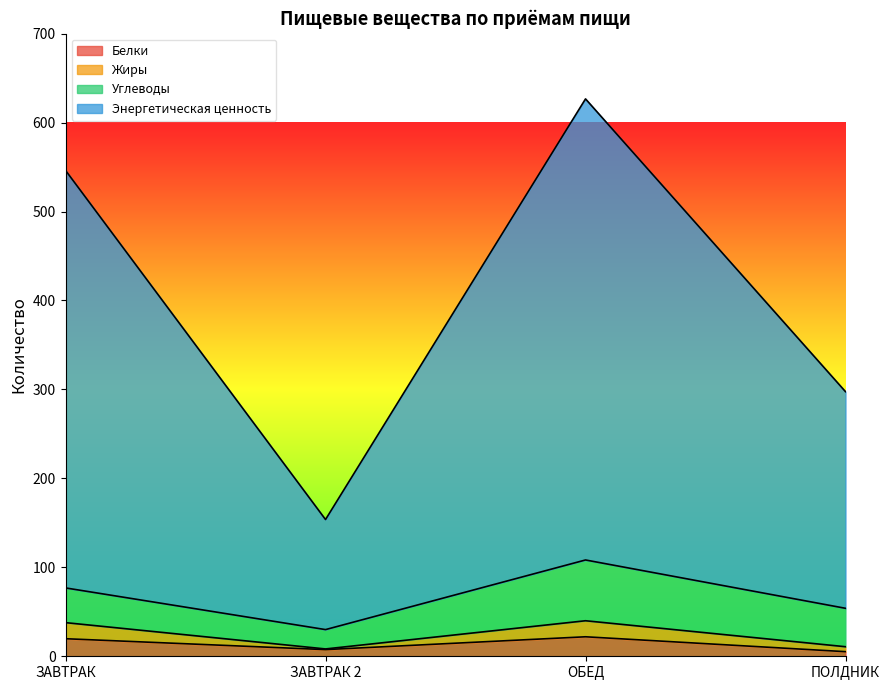

True or false: Жиры has more than 0 interior local peaks.

True